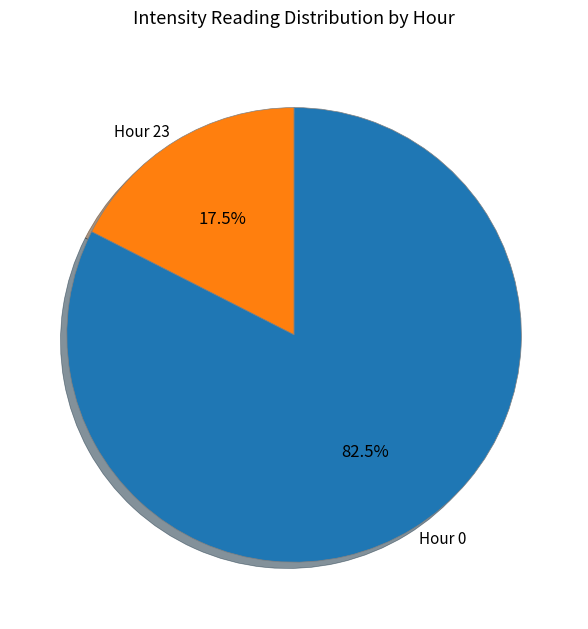

Combined, do Hour 0 and Hour 23 account for over 50%?

Yes